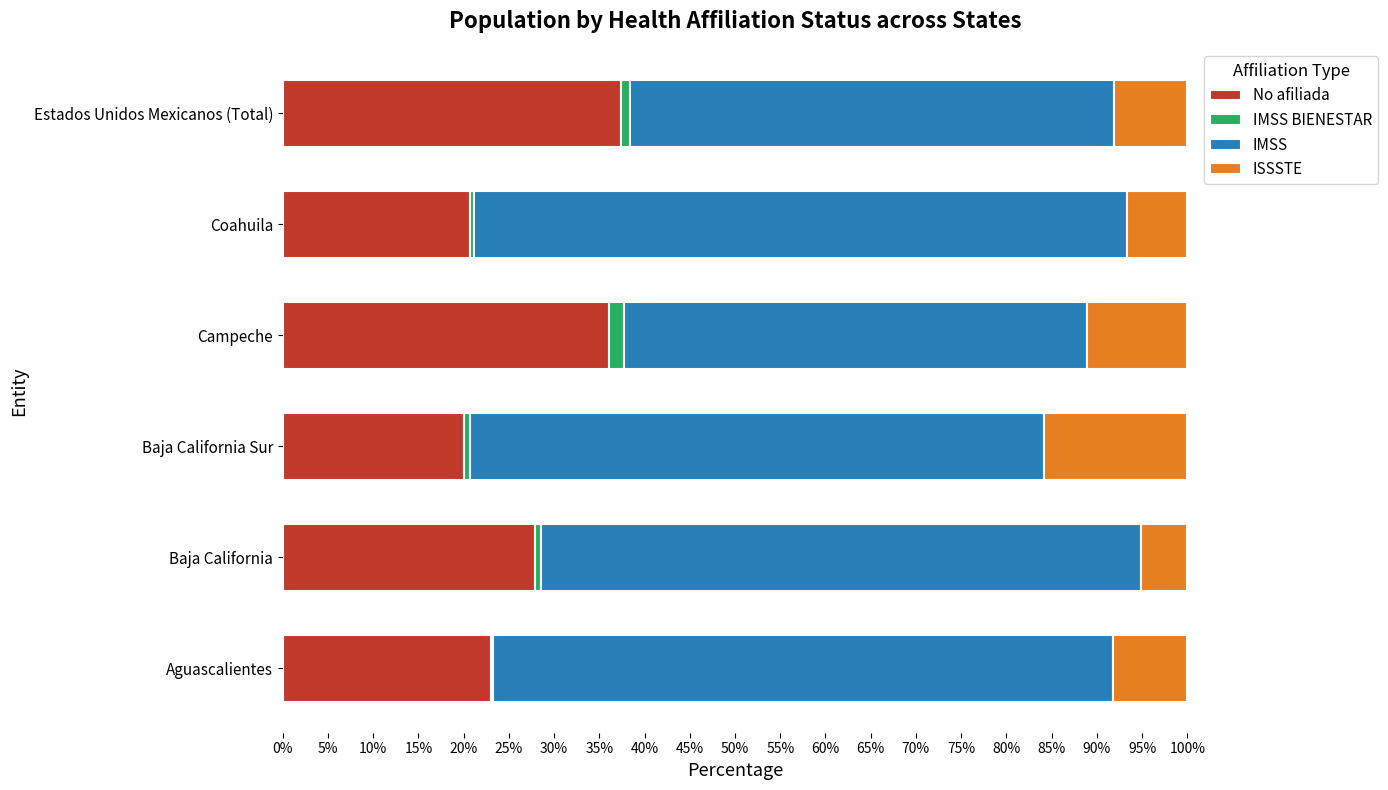

What is the maximum value for No afiliada?

37.3